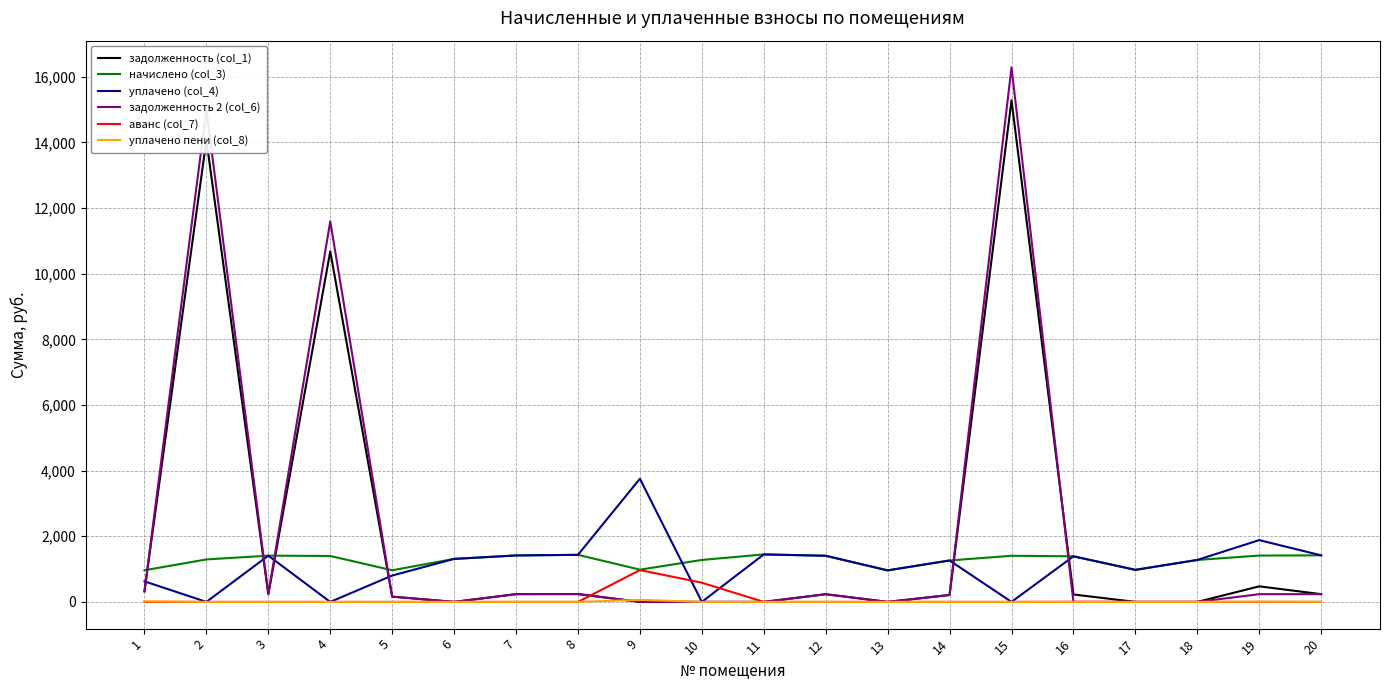

What is the maximum value for задолженность 2 (col_6)?

16284.3